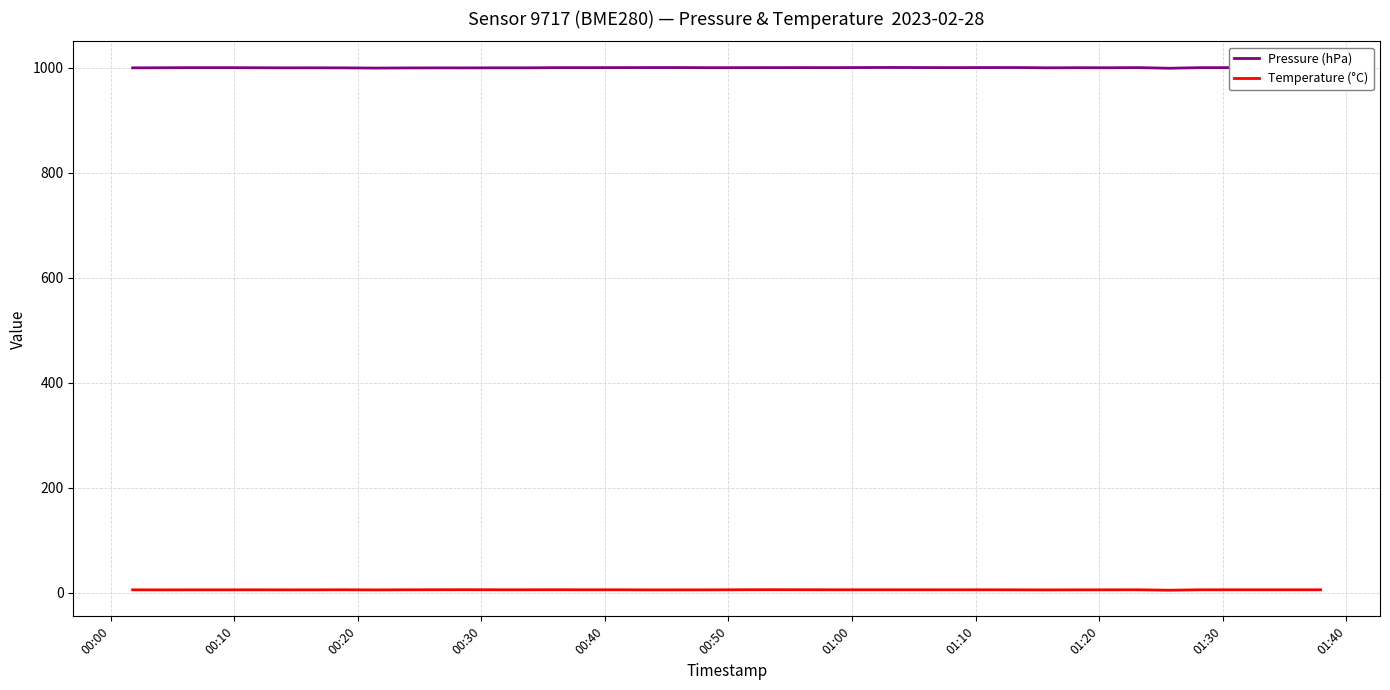

List the series in order of their peak value, lowest first.

Temperature (°C), Pressure (hPa)